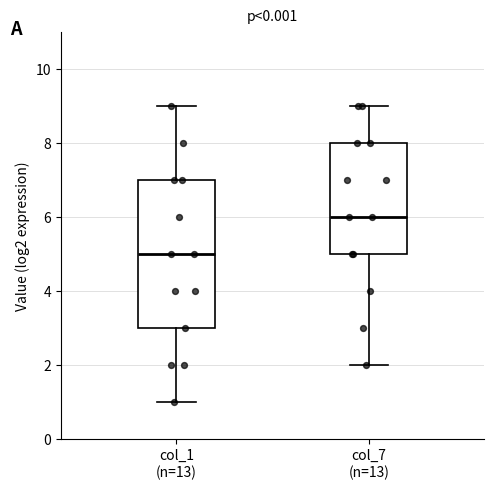

Reading left to right, read every box against the y-axis: the position of its median line, the range the box covers, and the ends of its whiskers. The values are not printed on the chart, so give them approximately, as read against the axis.

col_1 (n=13): median 5, box 3 to 7, whiskers 1 to 9
col_7 (n=13): median 6, box 5 to 8, whiskers 2 to 9